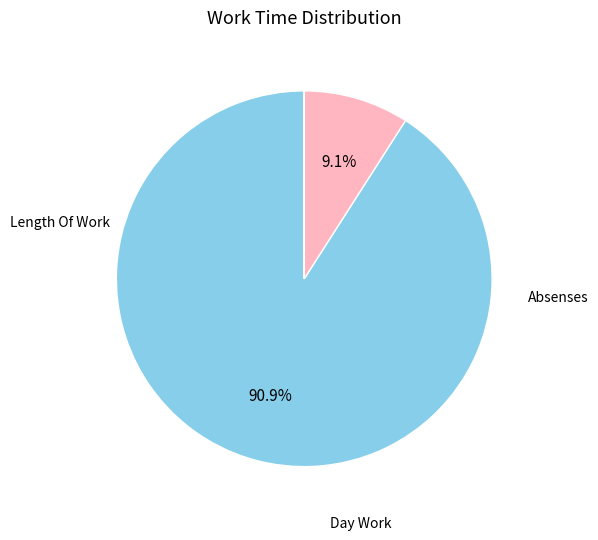

Is there a majority slice in this chart?

Yes